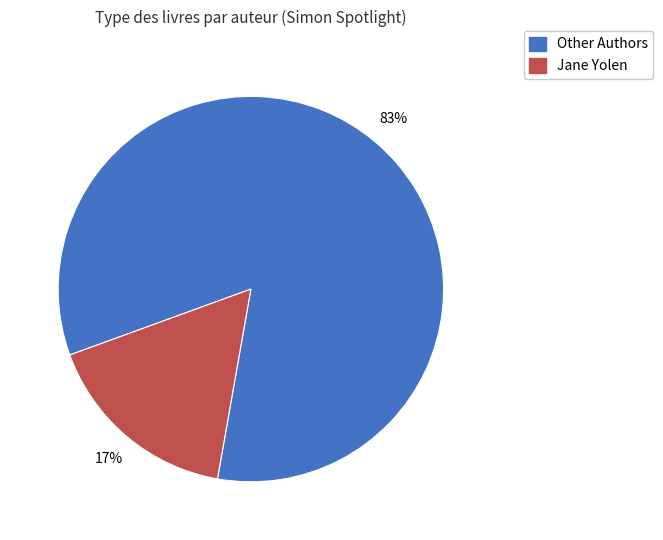

Is there any slice that represents more than half of the pie?

Yes